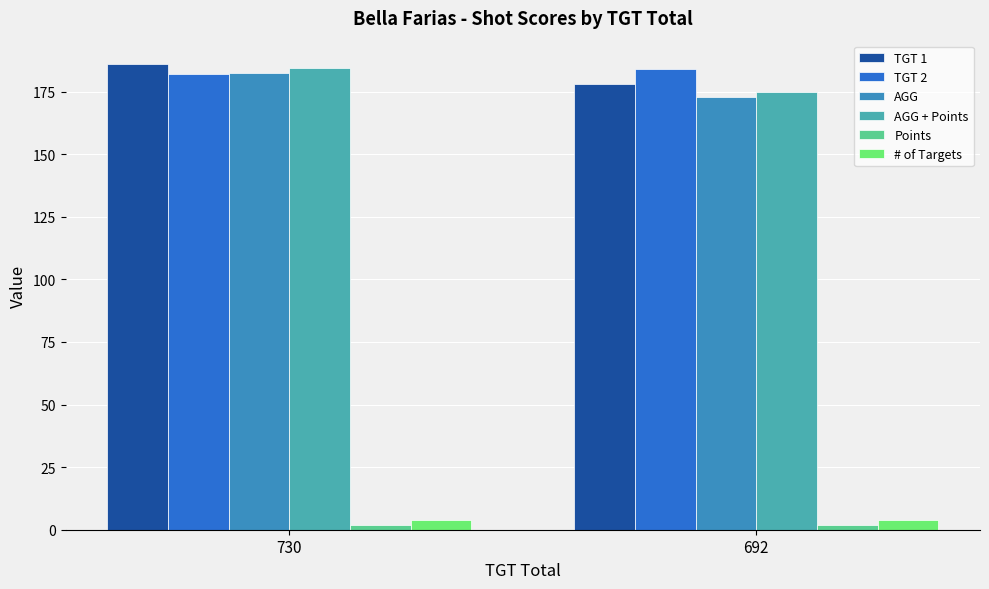

Between 730 and 692, which series saw the biggest shift?

AGG